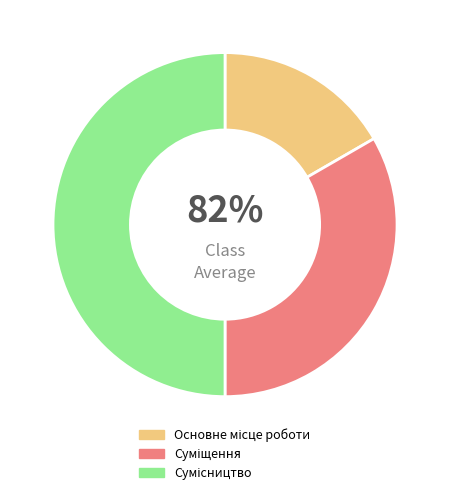

The Суміщення slice represents 42% of the pie. True or false?

False